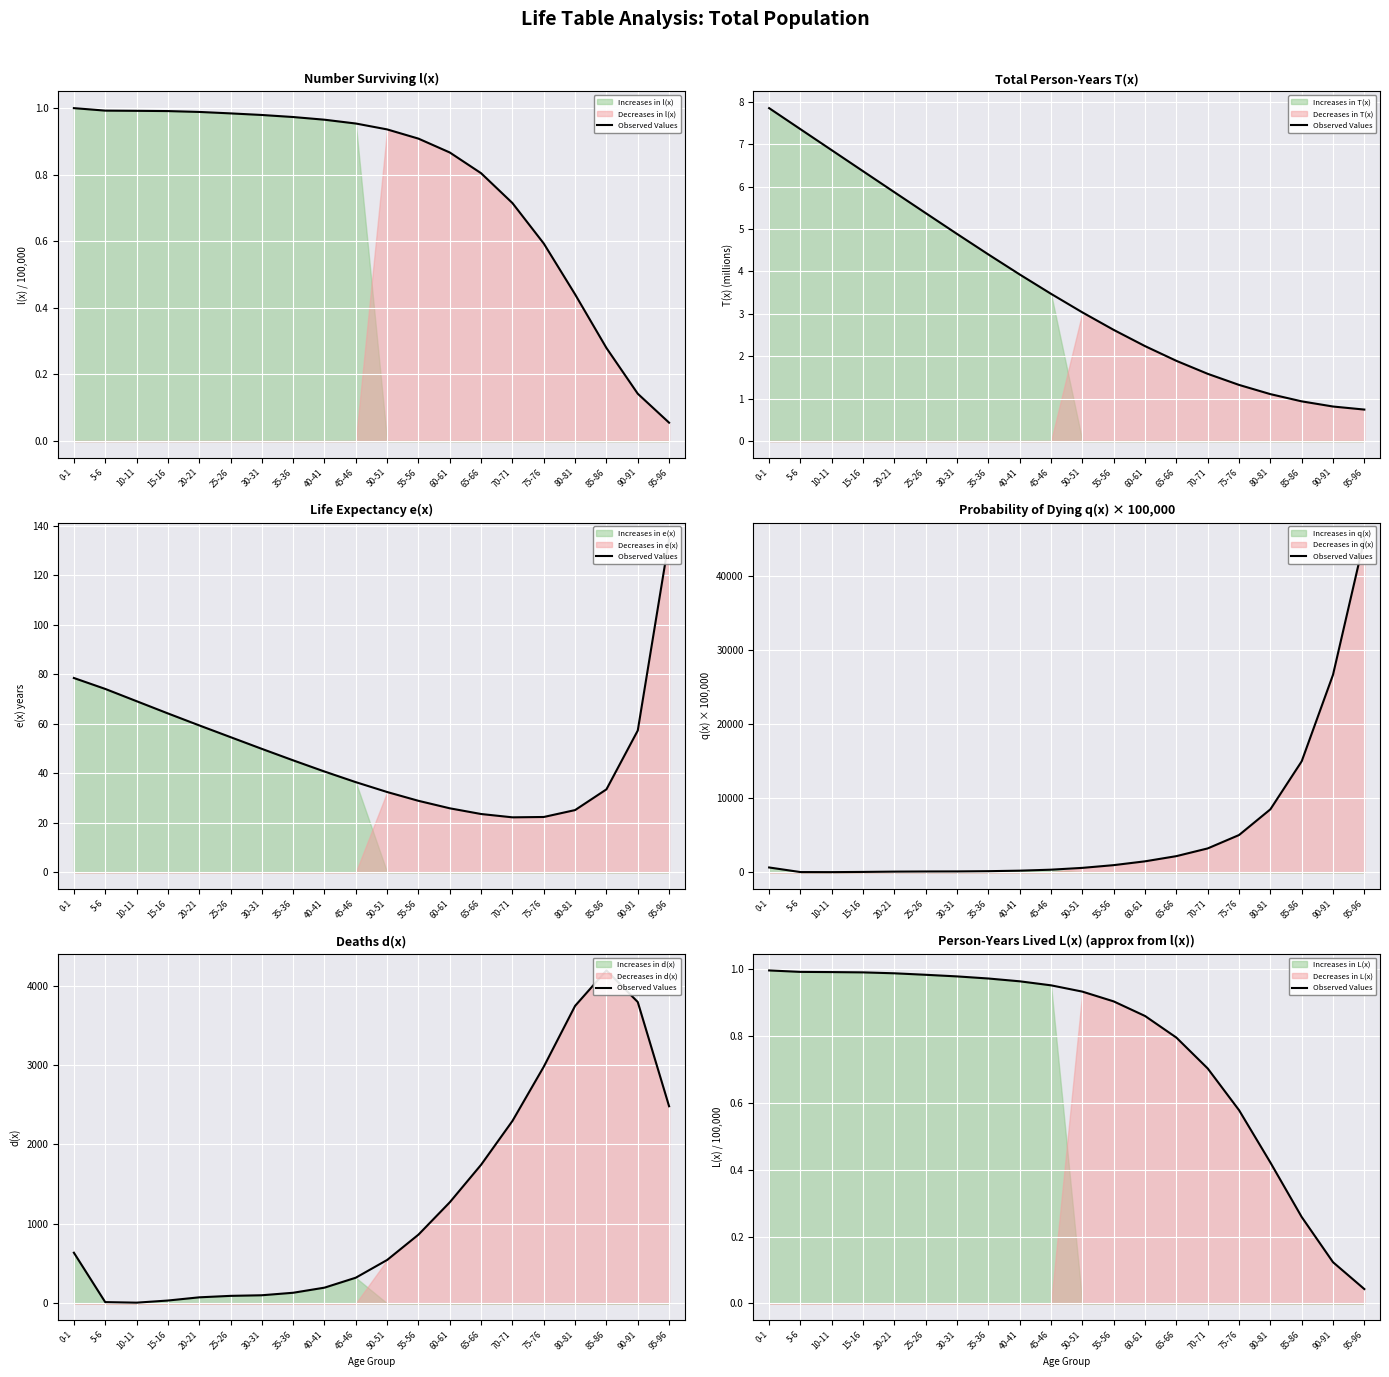

What is the sum of the values at 55-56 and 5-6?

1.9